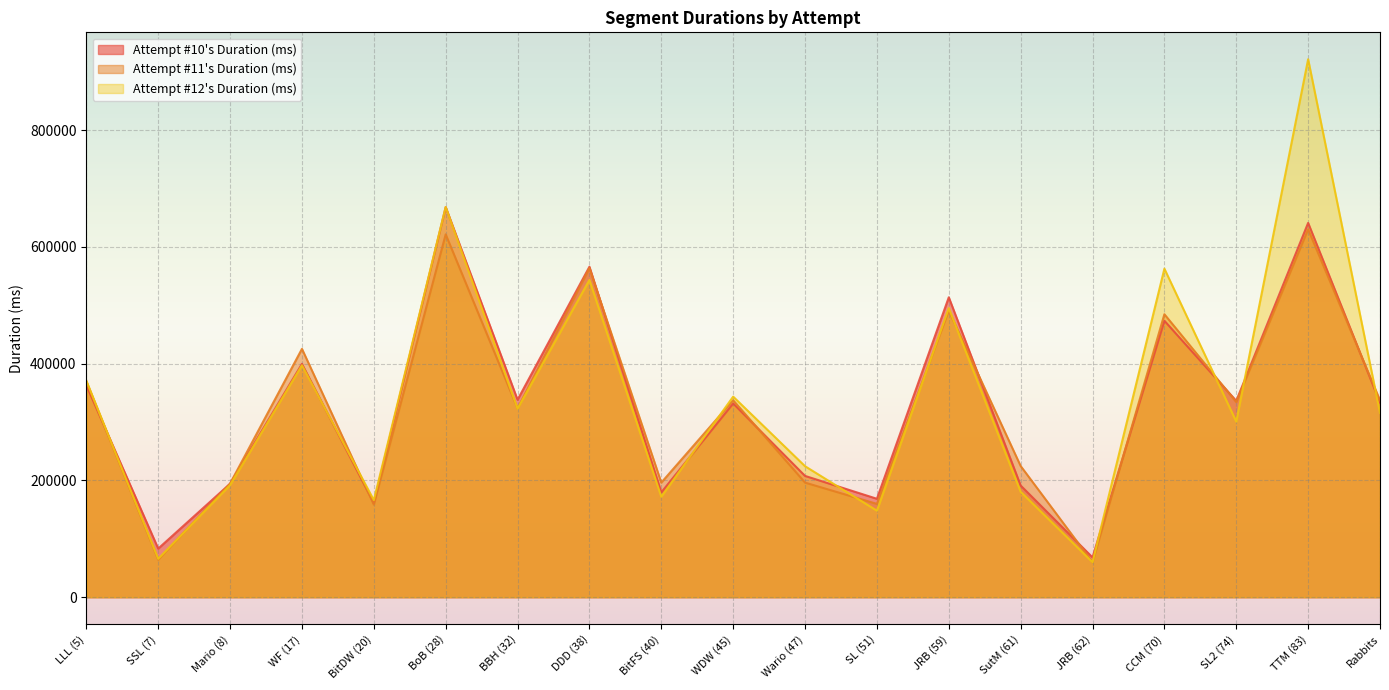

What is the total value across all series at SL2 (74)?

971062